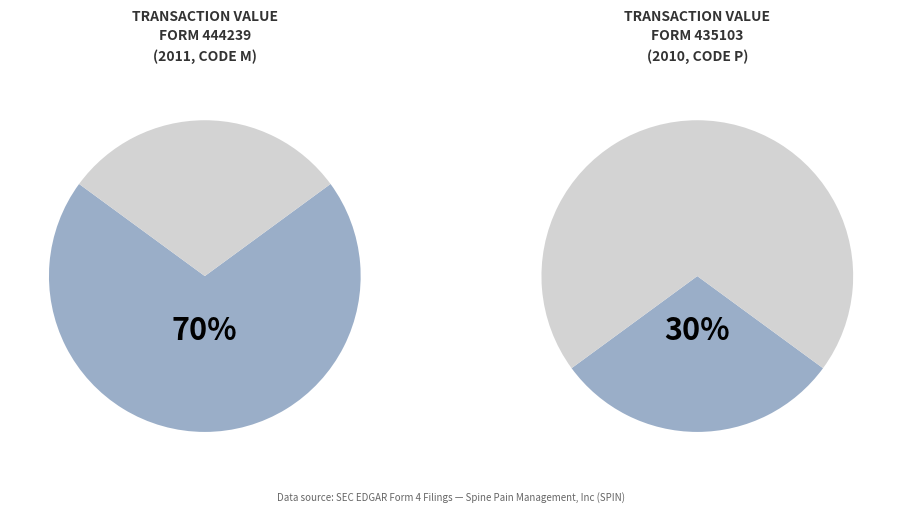

What percentage is the form435103_092810122805-.xml slice, to the nearest percent?

30%